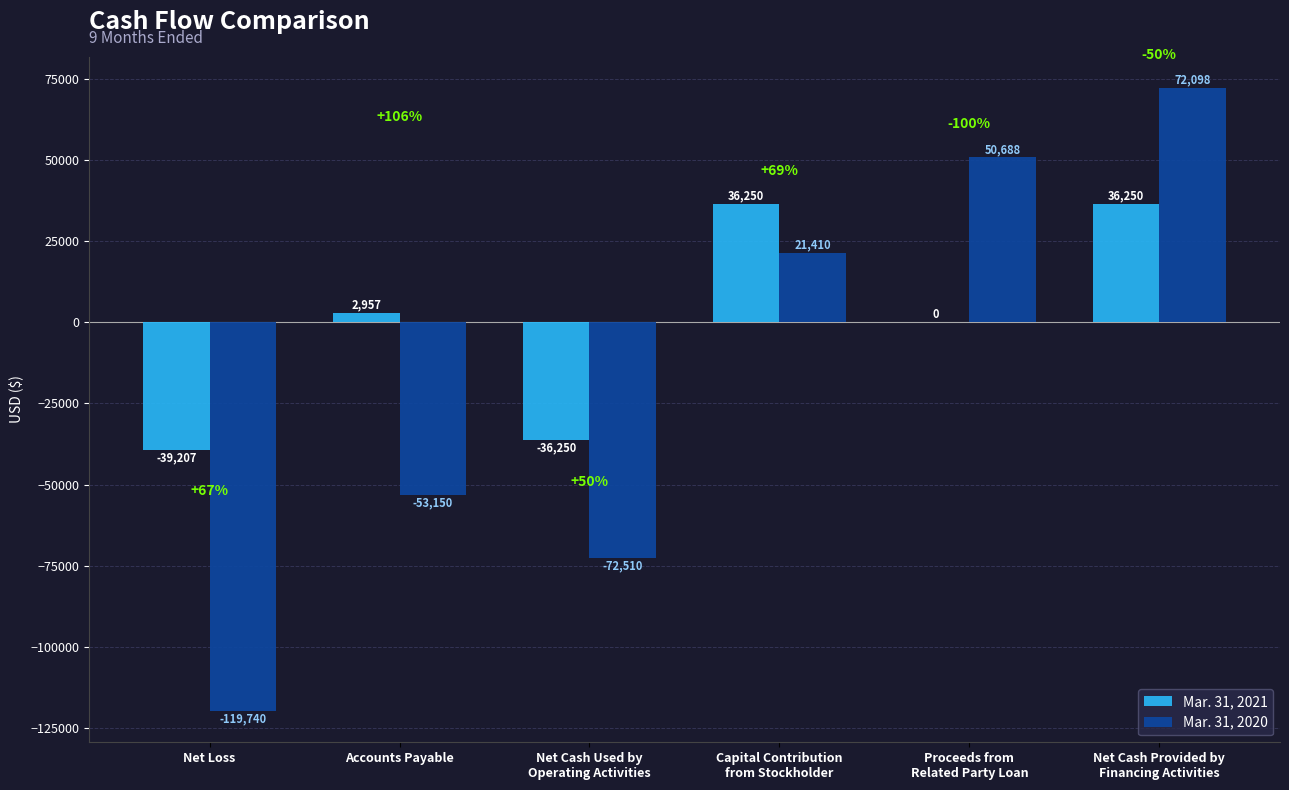

Reading left to right, list all the values displayed in this chart.

Mar. 31, 2021: Net Loss=-39207	Accounts Payable=2957	Net Cash Used by
Operating Activities=-36250	Capital Contribution
from Stockholder=36250	Proceeds from
Related Party Loan=0	Net Cash Provided by
Financing Activities=36250
Mar. 31, 2020: Net Loss=-119740	Accounts Payable=-53150	Net Cash Used by
Operating Activities=-72510	Capital Contribution
from Stockholder=21410	Proceeds from
Related Party Loan=50688	Net Cash Provided by
Financing Activities=72098